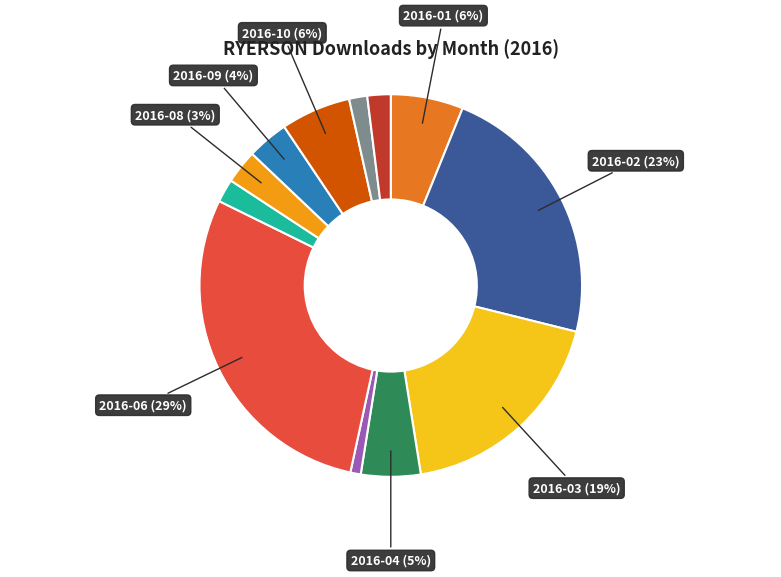

Is there any slice that represents more than half of the pie?

No